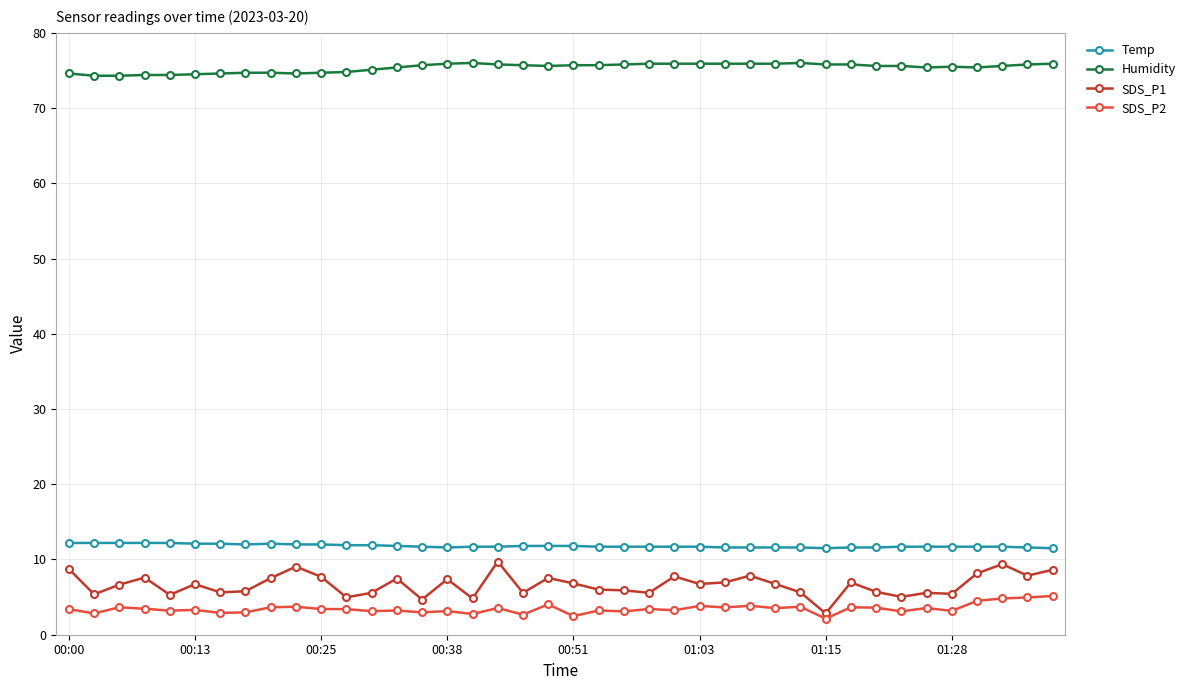

What is the smallest value displayed?

2.1